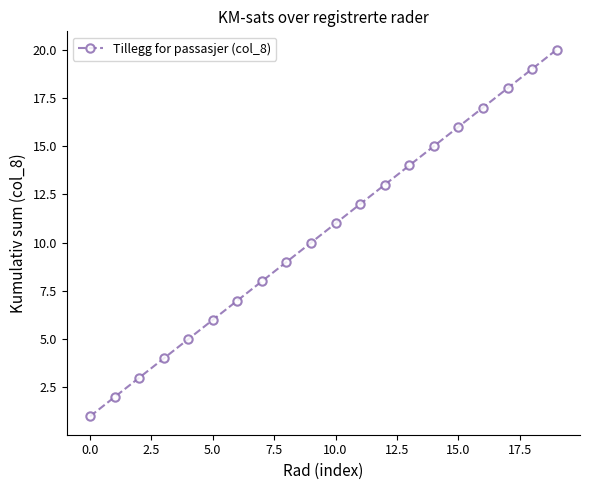

What is the greatest value displayed?

20